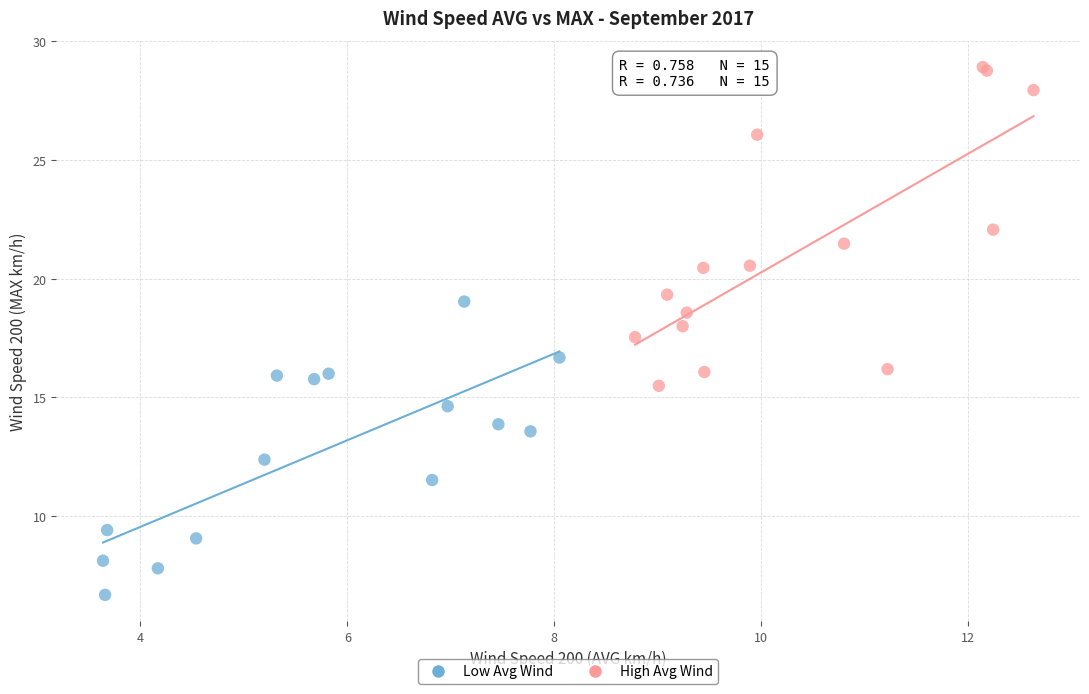

Which series reaches the maximum Y coordinate?

High Avg Wind